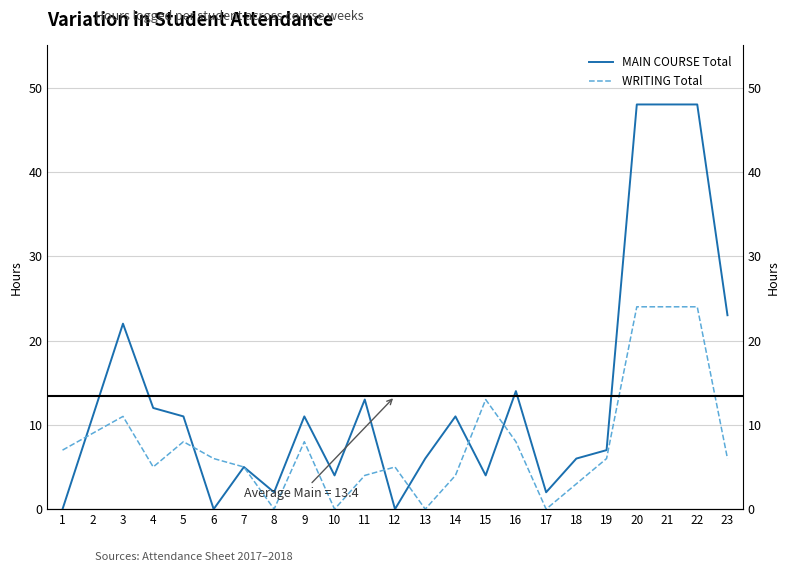

The value of WRITING Total at 16 is 8. True or false?

True